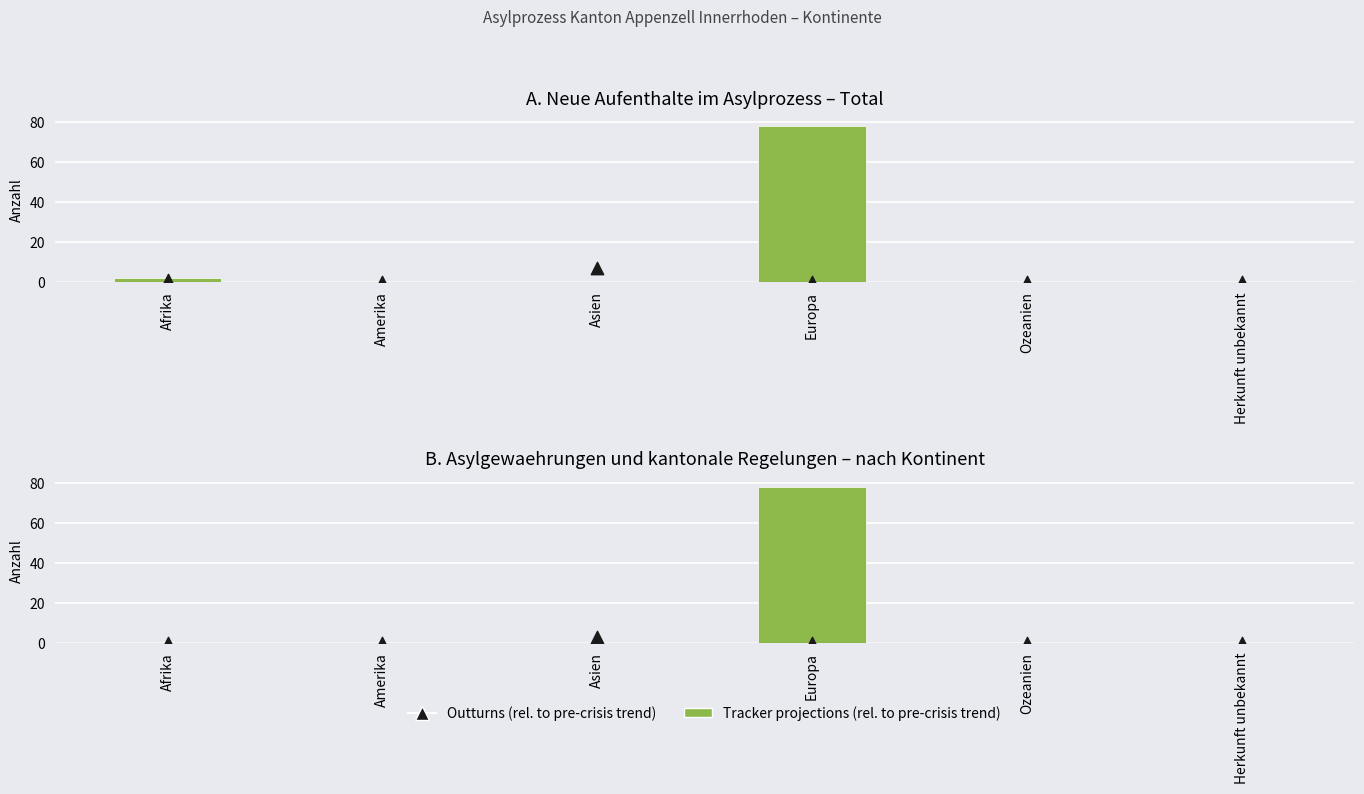

Which series has the widest spread of Y values?

Tracker projections (rel. to pre-crisis trend)